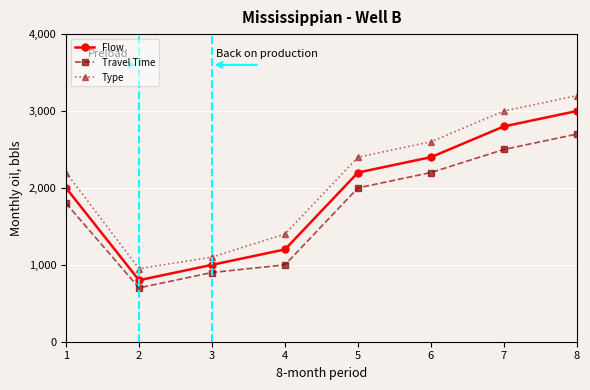

The Type series shows 2600 at 6. True or false?

True